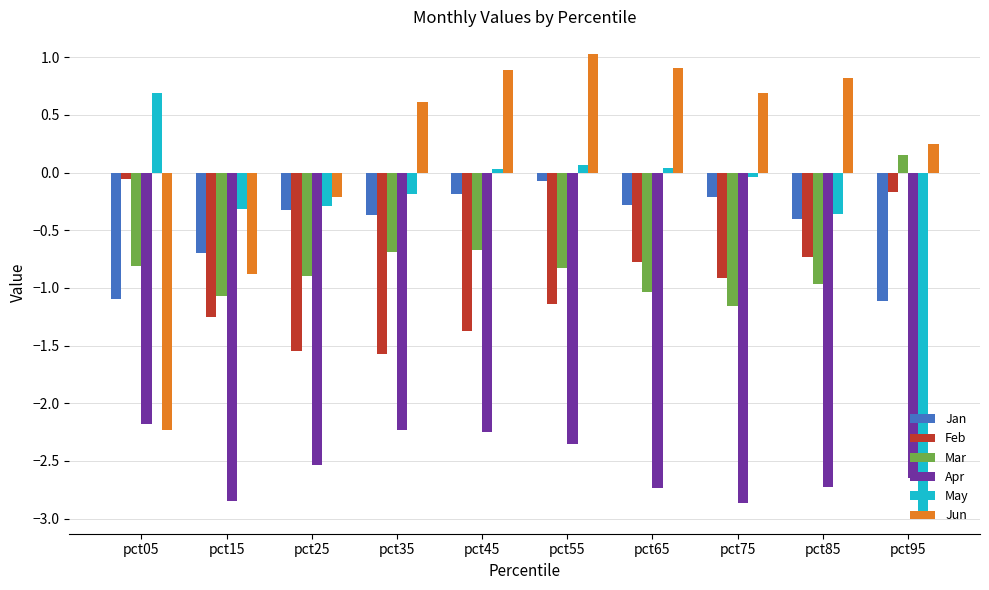

What is the sum of the Feb values at pct25 and pct35?

-3.1